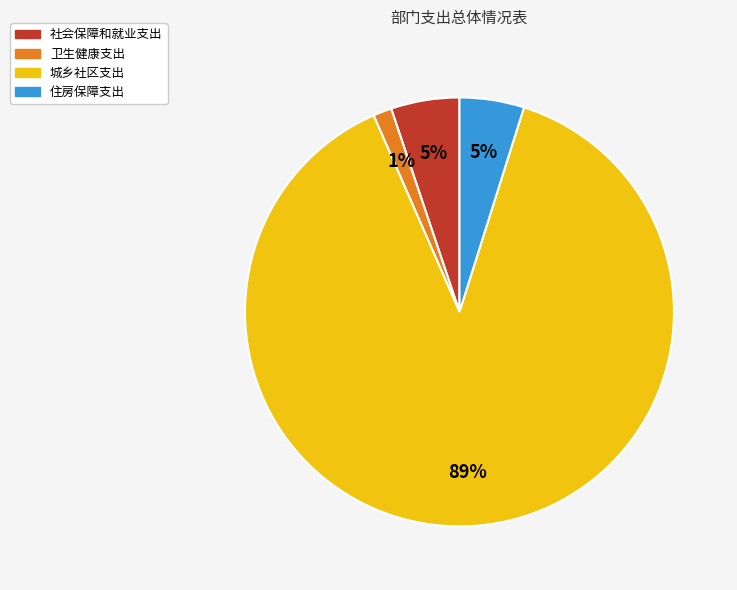

Is it true that 卫生健康支出 is 1% of the pie?

True